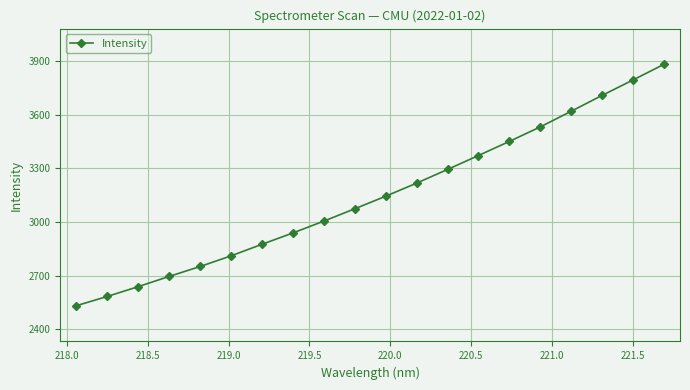

True or false: the data has more than 1 interior local peaks.

False